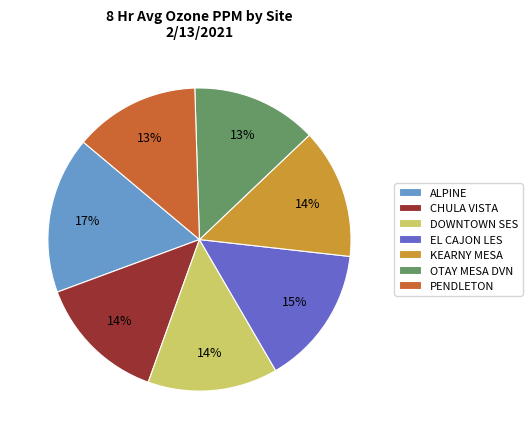

Which slice is the largest?

ALPINE